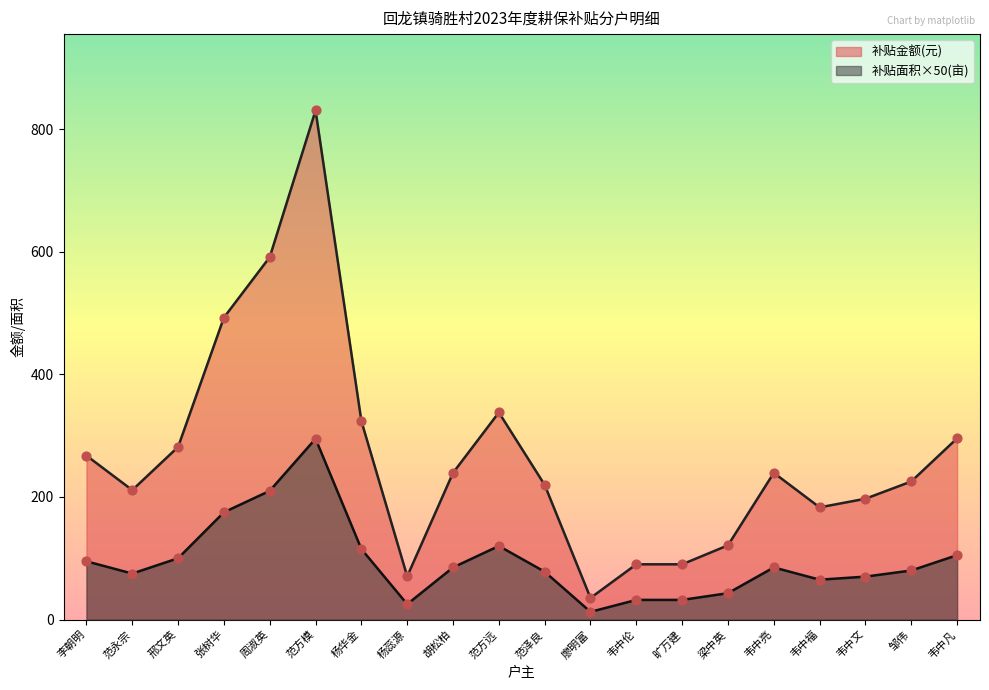

At how many categories does at least one series exceed 169?

15